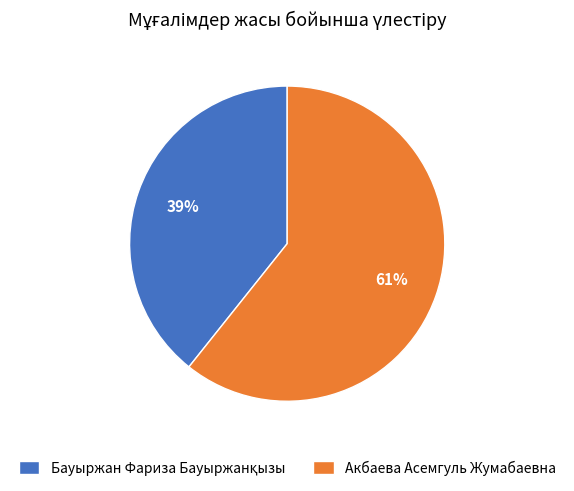

To the nearest percent, what portion does Акбаева Асемгуль Жумабаевна represent?

61%